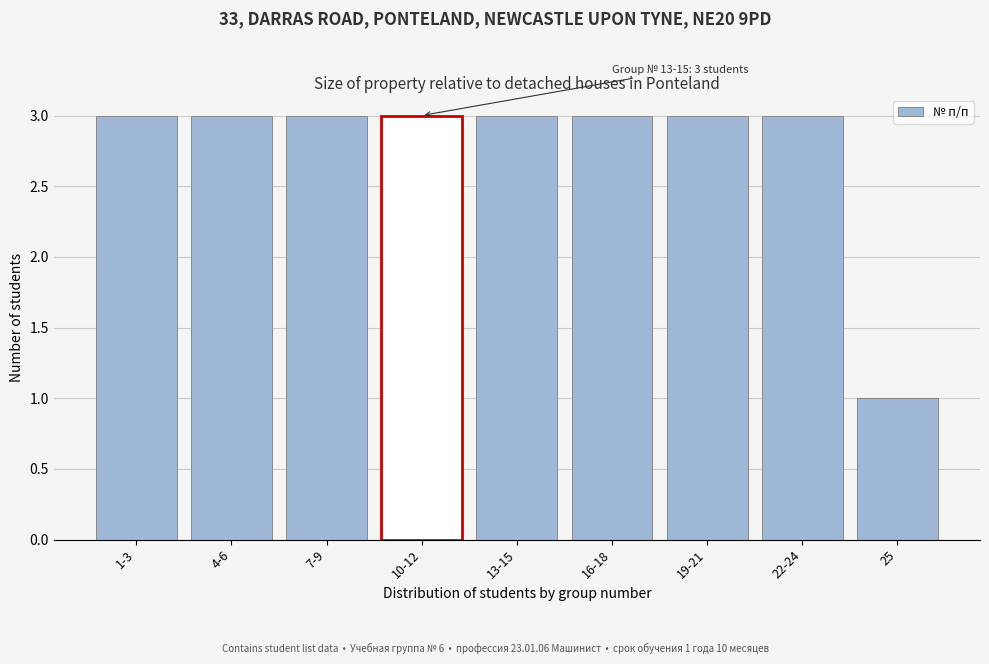

Reading left to right, list all the values displayed in this chart.

1-3=3	4-6=3	7-9=3	10-12=3	13-15=3	16-18=3	19-21=3	22-24=3	25=1